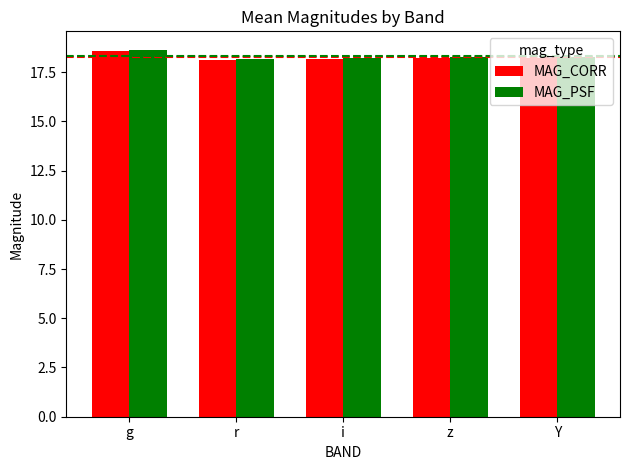

What is the total value across all series at g?

37.2